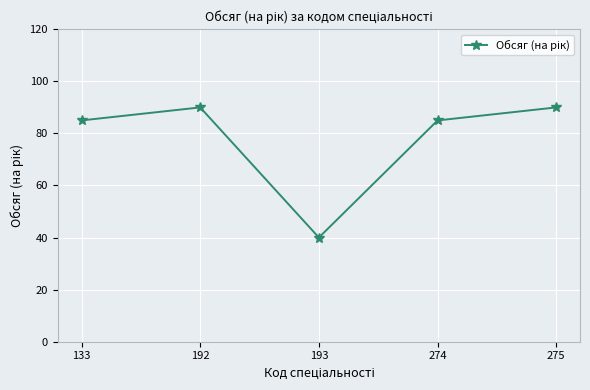

What is the difference between the second highest and minimum values?

50